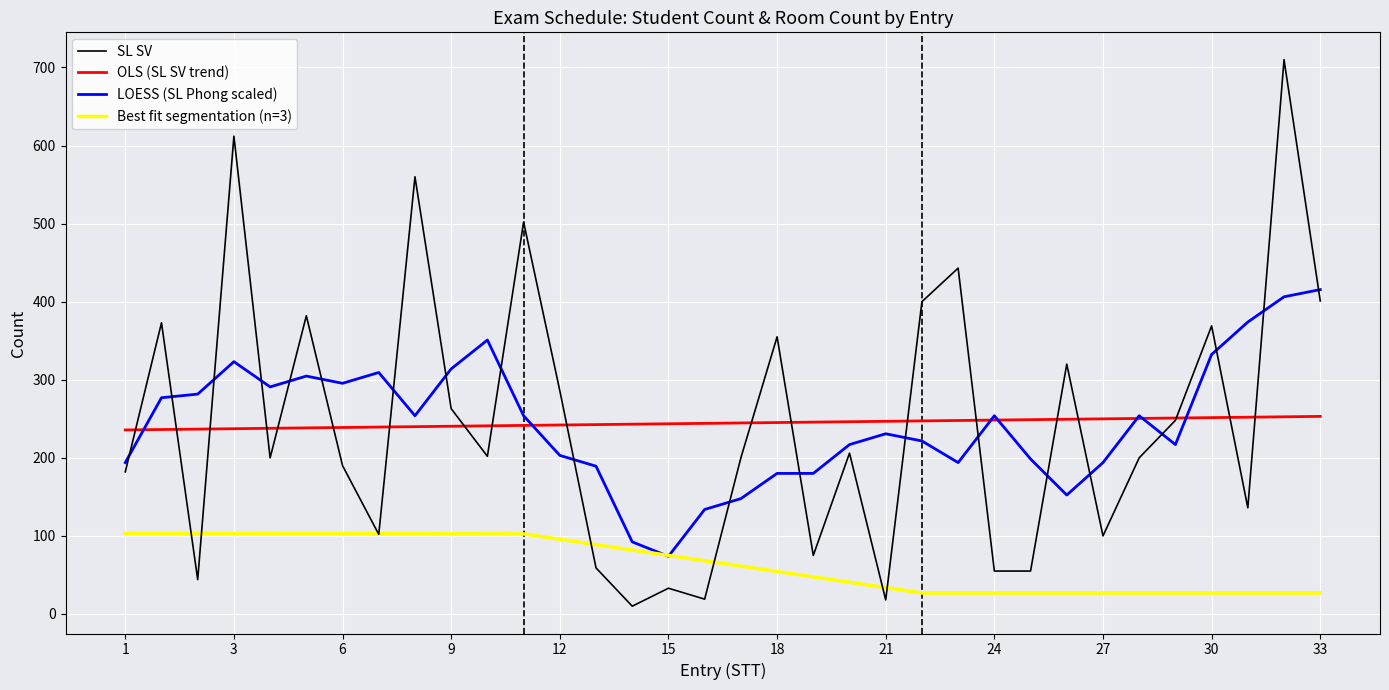

Which series has the largest range (max minus min)?

SL SV